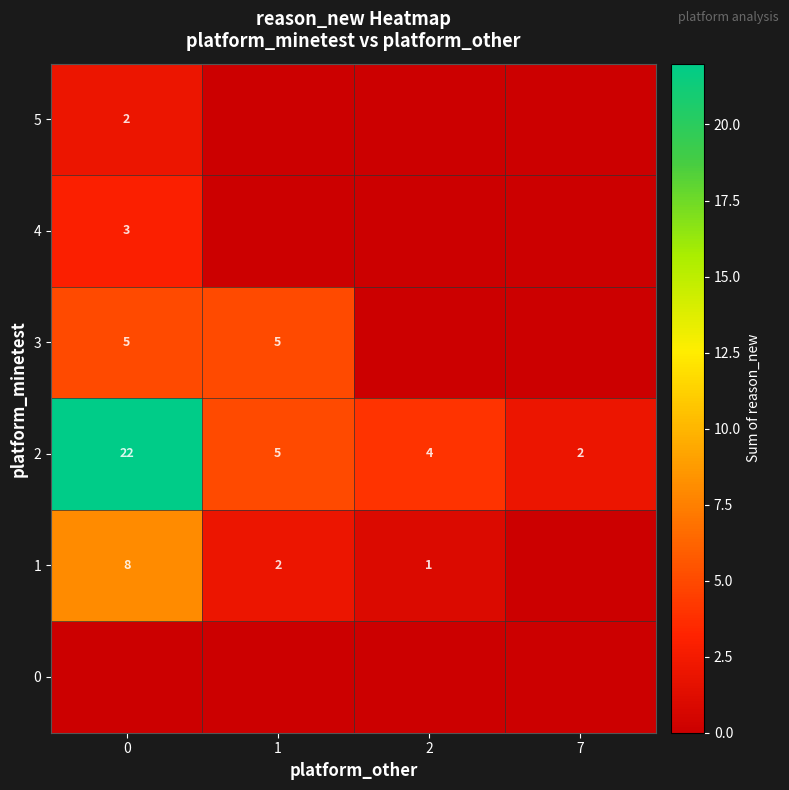

What is the maximum value shown in the chart?

22